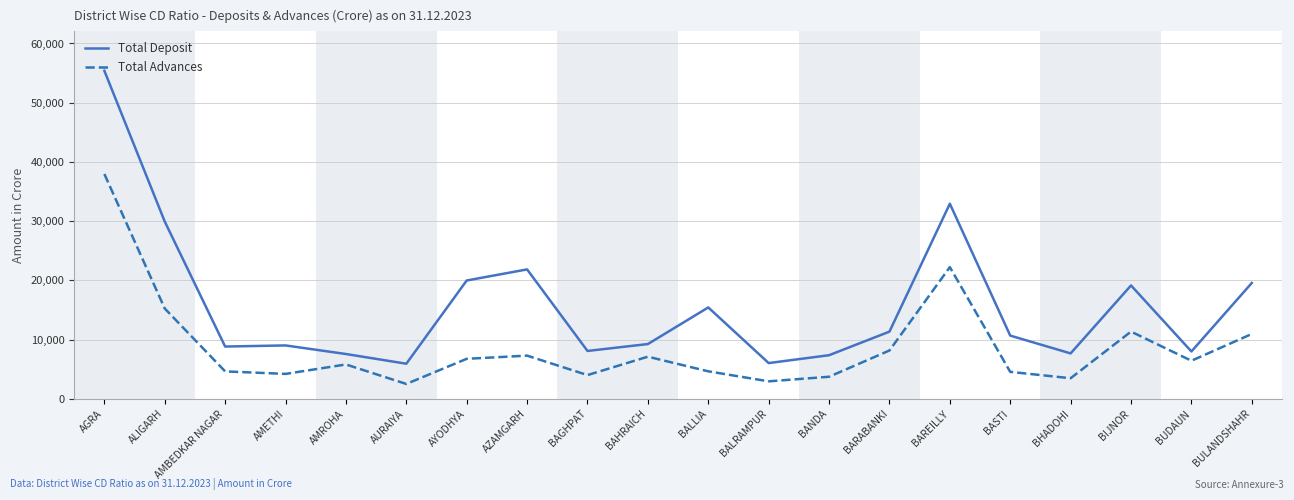

Where is Total Deposit nearest to the value 30665?

ALIGARH